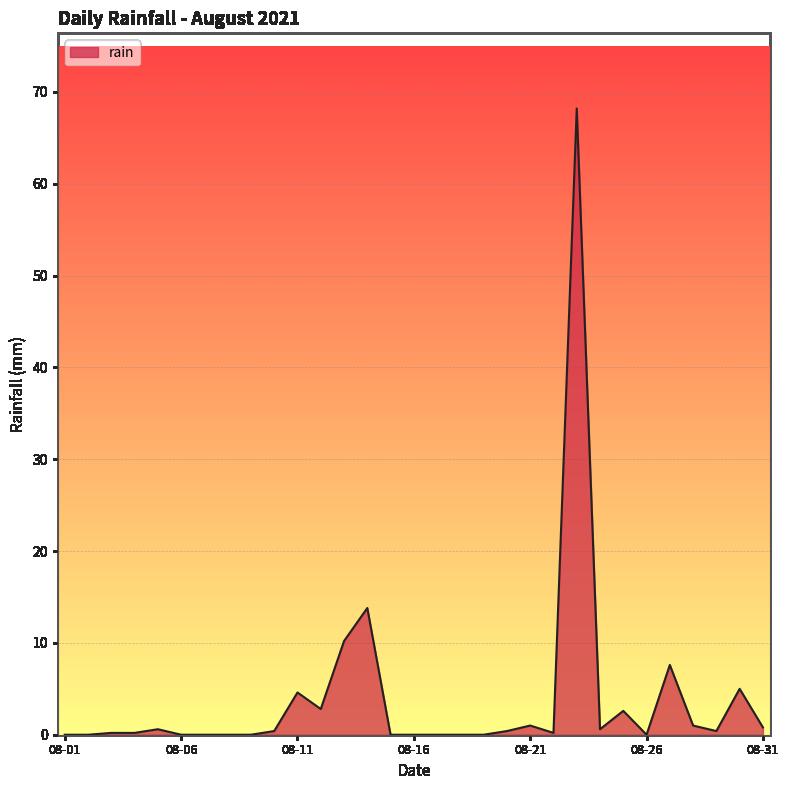

What is the greatest value displayed?

68.2